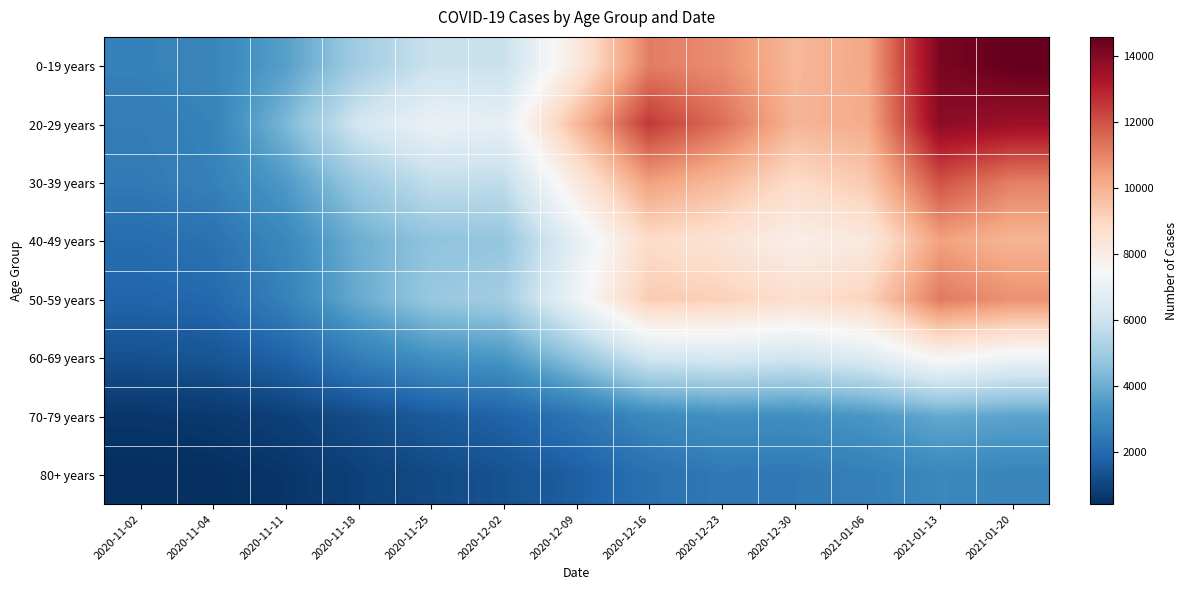

Reading right to left, extract all data points from this chart.

0-19 years: 2021-01-20=14574	2021-01-13=14178	2021-01-06=10220	2020-12-30=9814	2020-12-23=10797	2020-12-16=11108	2020-12-09=8201	2020-12-02=5891	2020-11-25=5924	2020-11-18=5015	2020-11-11=3608	2020-11-04=2834	2020-11-02=2701
20-29 years: 2021-01-20=13575	2021-01-13=13838	2021-01-06=10124	2020-12-30=9907	2020-12-23=11427	2020-12-16=12482	2020-12-09=9746	2020-12-02=6876	2020-11-25=7051	2020-11-18=6186	2020-11-11=4278	2020-11-04=2734	2020-11-02=2566
30-39 years: 2021-01-20=11078	2021-01-13=11983	2021-01-06=9375	2020-12-30=8822	2020-12-23=9750	2020-12-16=10413	2020-12-09=8174	2020-12-02=5713	2020-11-25=5740	2020-11-18=4841	2020-11-11=3466	2020-11-04=2676	2020-11-02=2493
40-49 years: 2021-01-20=9895	2021-01-13=10362	2021-01-06=8217	2020-12-30=7895	2020-12-23=8500	2020-12-16=8821	2020-12-09=6835	2020-12-02=4739	2020-11-25=4633	2020-11-18=4036	2020-11-11=2909	2020-11-04=2240	2020-11-02=2057
50-59 years: 2021-01-20=10723	2021-01-13=11195	2021-01-06=9072	2020-12-30=8695	2020-12-23=9165	2020-12-16=9309	2020-12-09=7141	2020-12-02=5026	2020-11-25=4803	2020-11-18=3923	2020-11-11=2700	2020-11-04=1950	2020-11-02=1853
60-69 years: 2021-01-20=7173	2021-01-13=7657	2021-01-06=6546	2020-12-30=6156	2020-12-23=6342	2020-12-16=6167	2020-12-09=4683	2020-12-02=3394	2020-11-25=3198	2020-11-18=2579	2020-11-11=1793	2020-11-04=1401	2020-11-02=1293
70-79 years: 2021-01-20=3732	2021-01-13=3871	2021-01-06=3362	2020-12-30=3121	2020-12-23=3166	2020-12-16=2949	2020-12-09=2317	2020-12-02=1790	2020-11-25=1544	2020-11-18=1178	2020-11-11=862	2020-11-04=669	2020-11-02=606
80+ years: 2021-01-20=2797	2021-01-13=2910	2021-01-06=2629	2020-12-30=2441	2020-12-23=2446	2020-12-16=2182	2020-12-09=1676	2020-12-02=1315	2020-11-25=1113	2020-11-18=880	2020-11-11=576	2020-11-04=425	2020-11-02=403